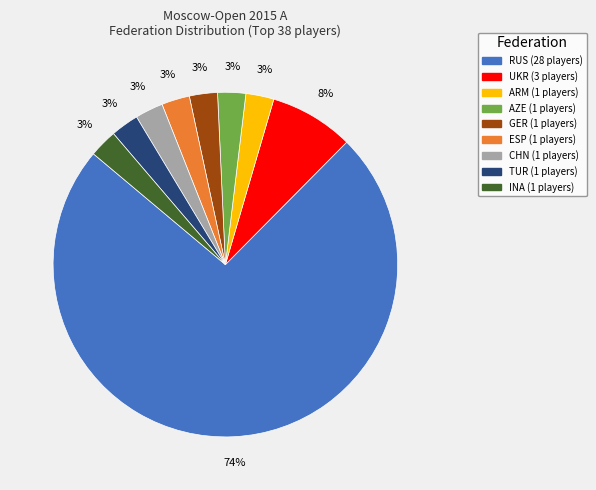

How many segments does this pie chart have?

9